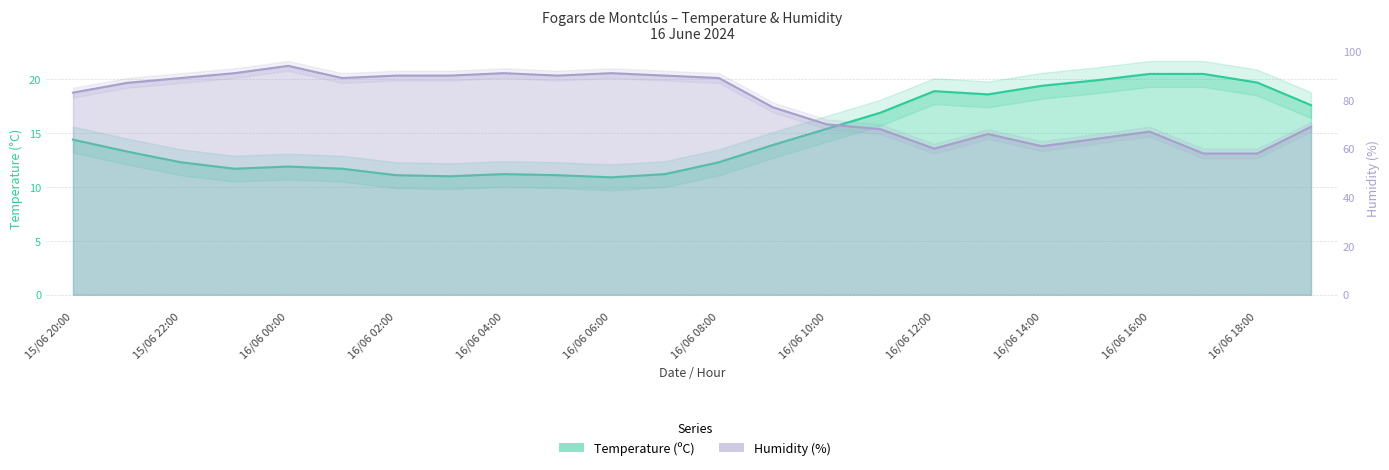

How many series are shown in this chart?

2